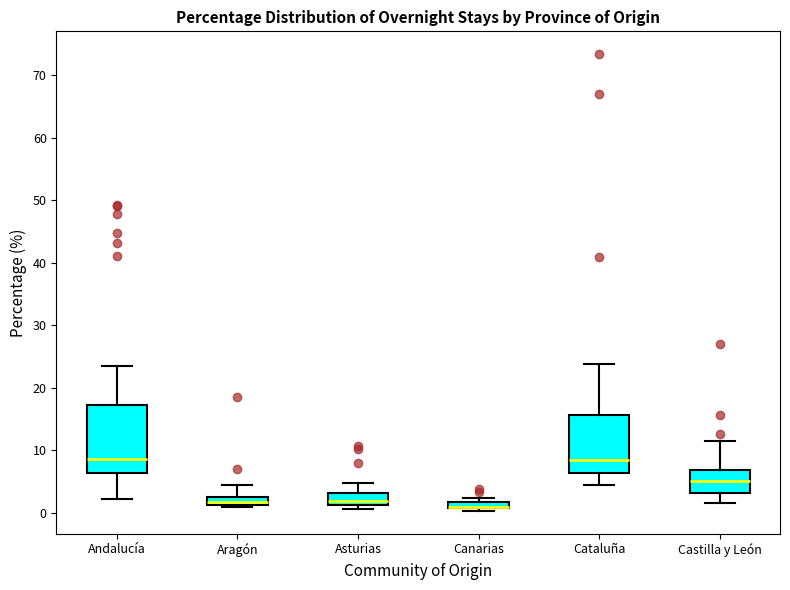

Which box is the tallest, from its lower edge to its upper edge?

Andalucía